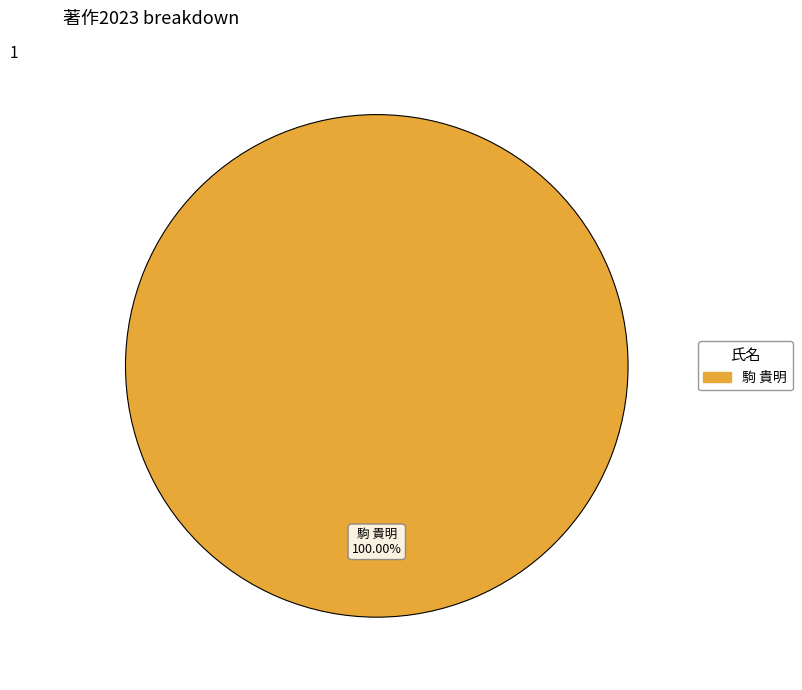

Is there any slice that represents more than half of the pie?

Yes